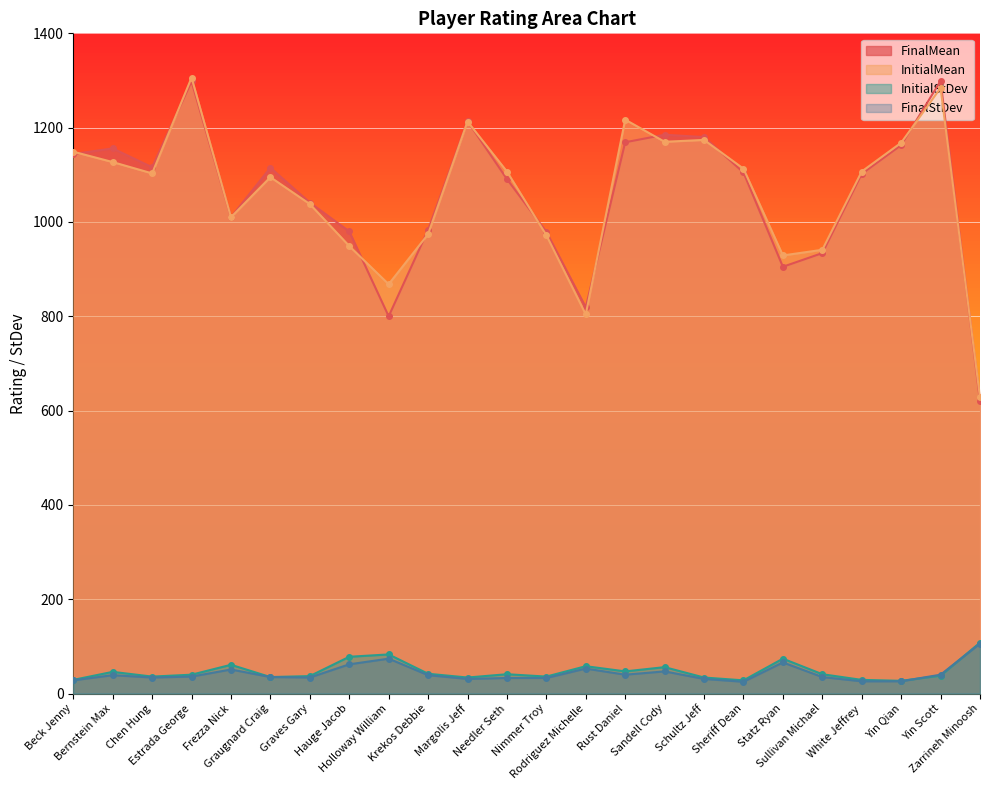

What are all the series names shown in the legend?

FinalMean, InitialMean, InitialStDev, FinalStDev